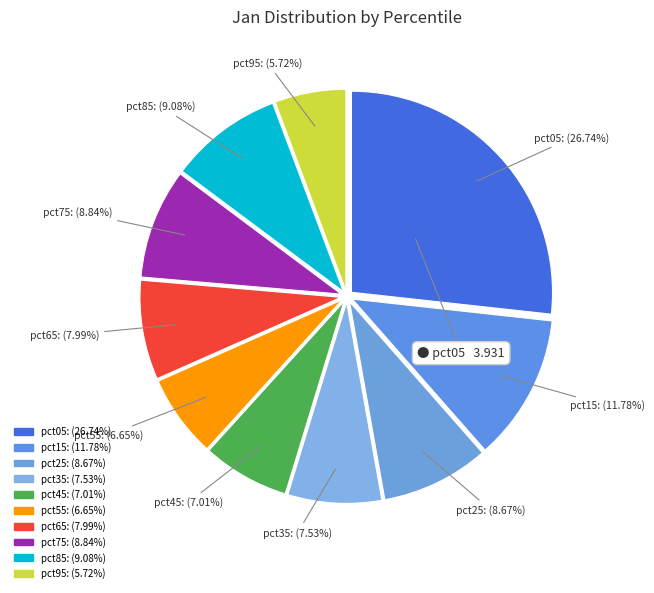

To the nearest percent, what is the combined percentage of pct85 and pct15?

21%